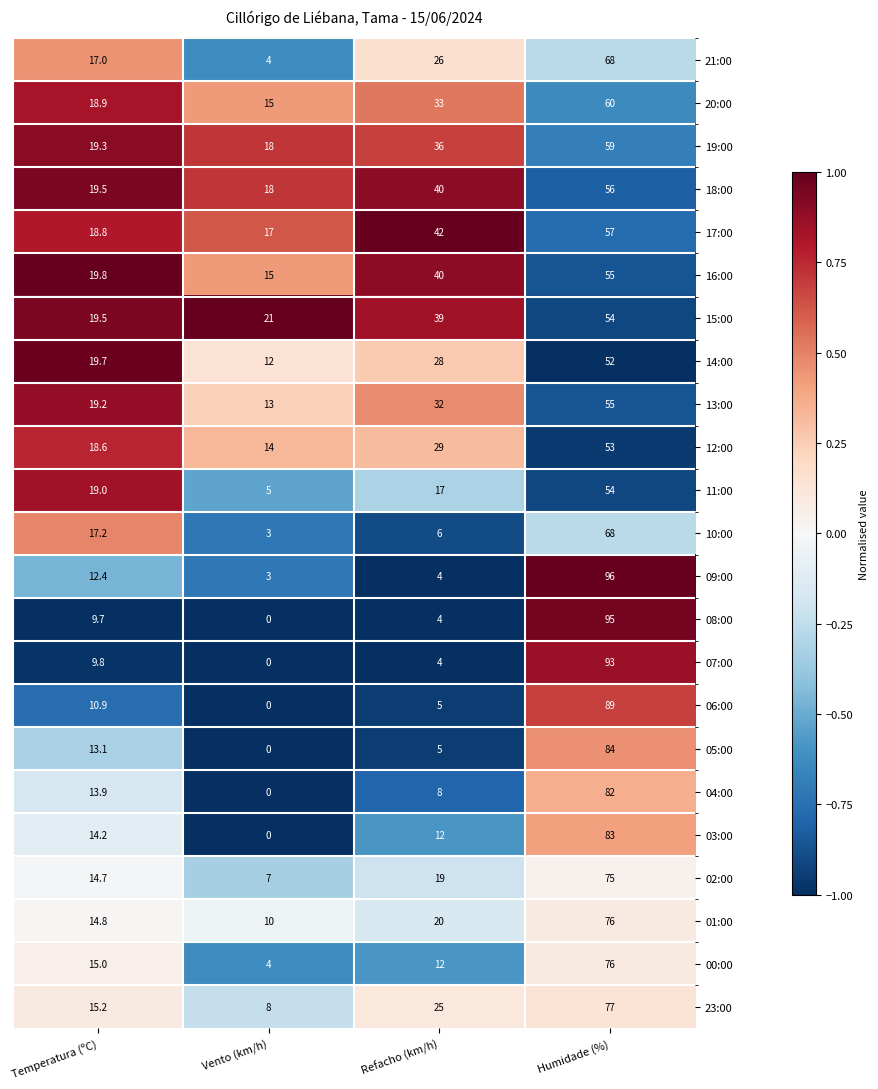

What is the difference between the second highest and second lowest values in the 10:00 series?

11.2